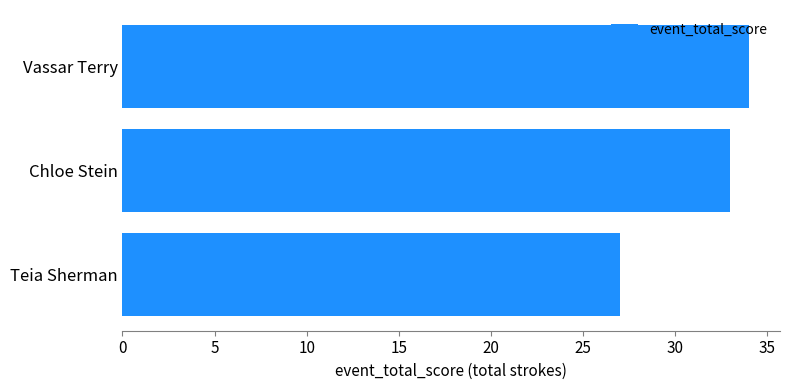

Reading bottom to top, transcribe all the data shown in this chart.

27	33	34